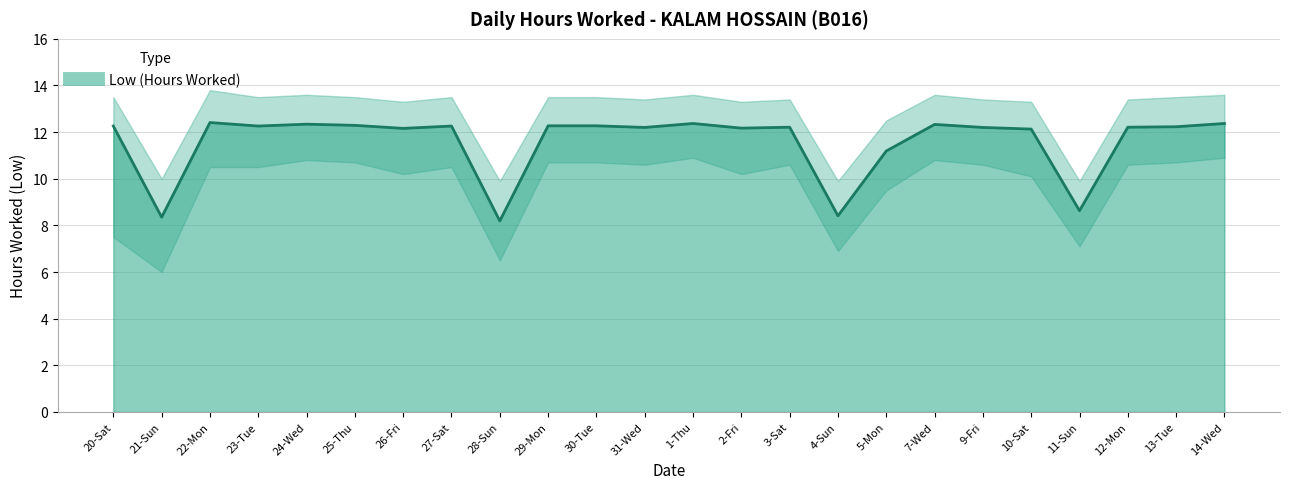

How many lines are shown in the chart?

1